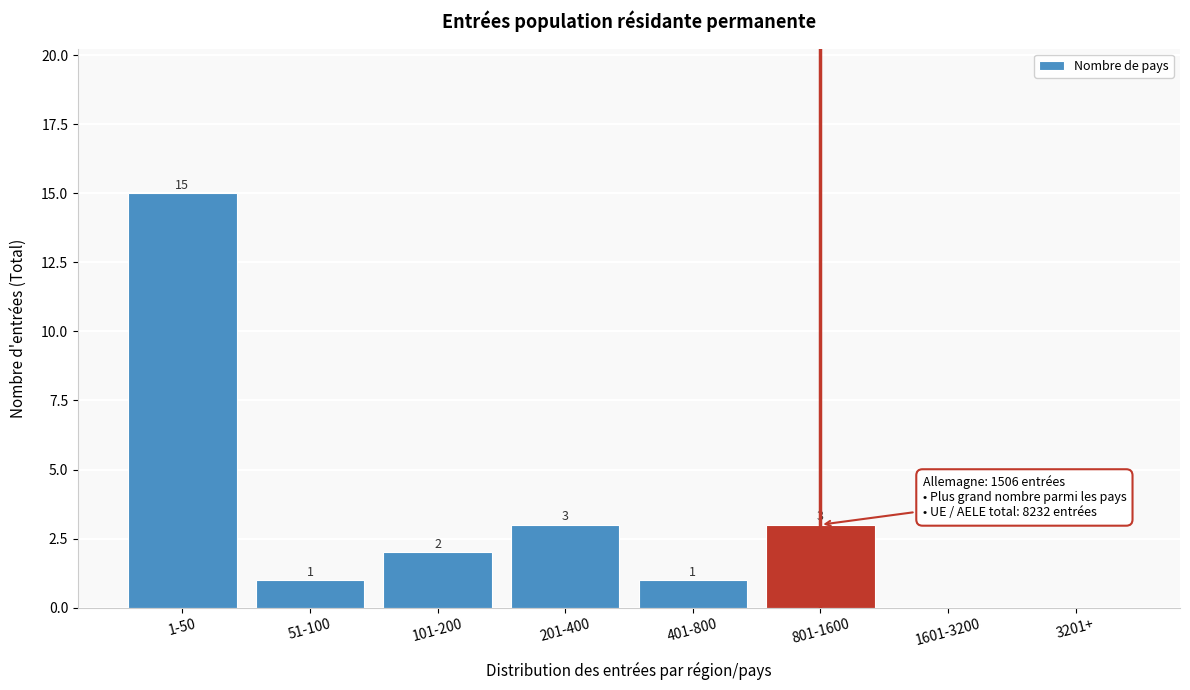

Reading left to right, list all the values displayed in this chart.

1-50=15	51-100=1	101-200=2	201-400=3	401-800=1	801-1600=3	1601-3200=0	3201+=0